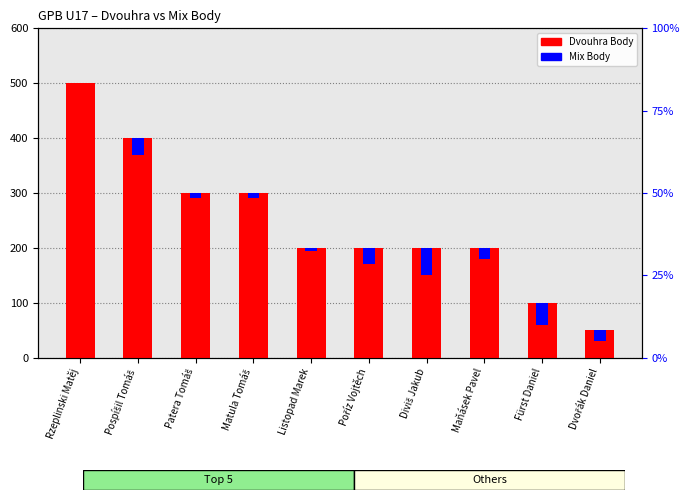

What is the label of the 7th bar from the right?

Matula Tomáš